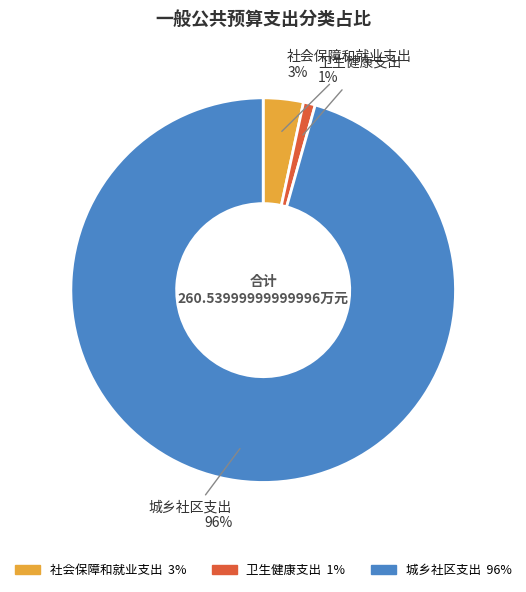

Rank the categories by value from highest to lowest.

城乡社区支出, 社会保障和就业支出, 卫生健康支出